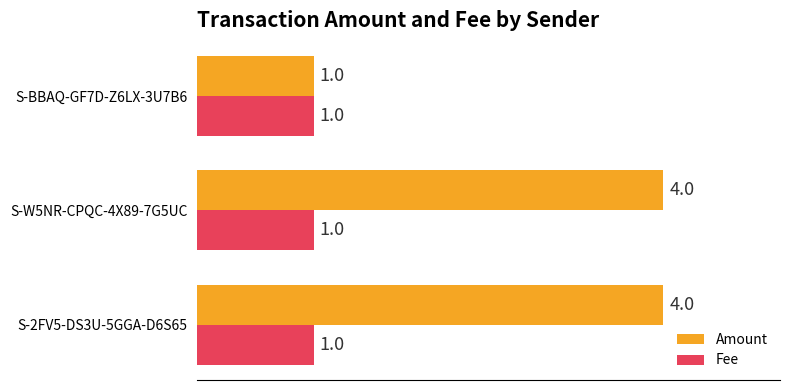

At which label does Amount reach its minimum?

S-BBAQ-GF7D-Z6LX-3U7B6